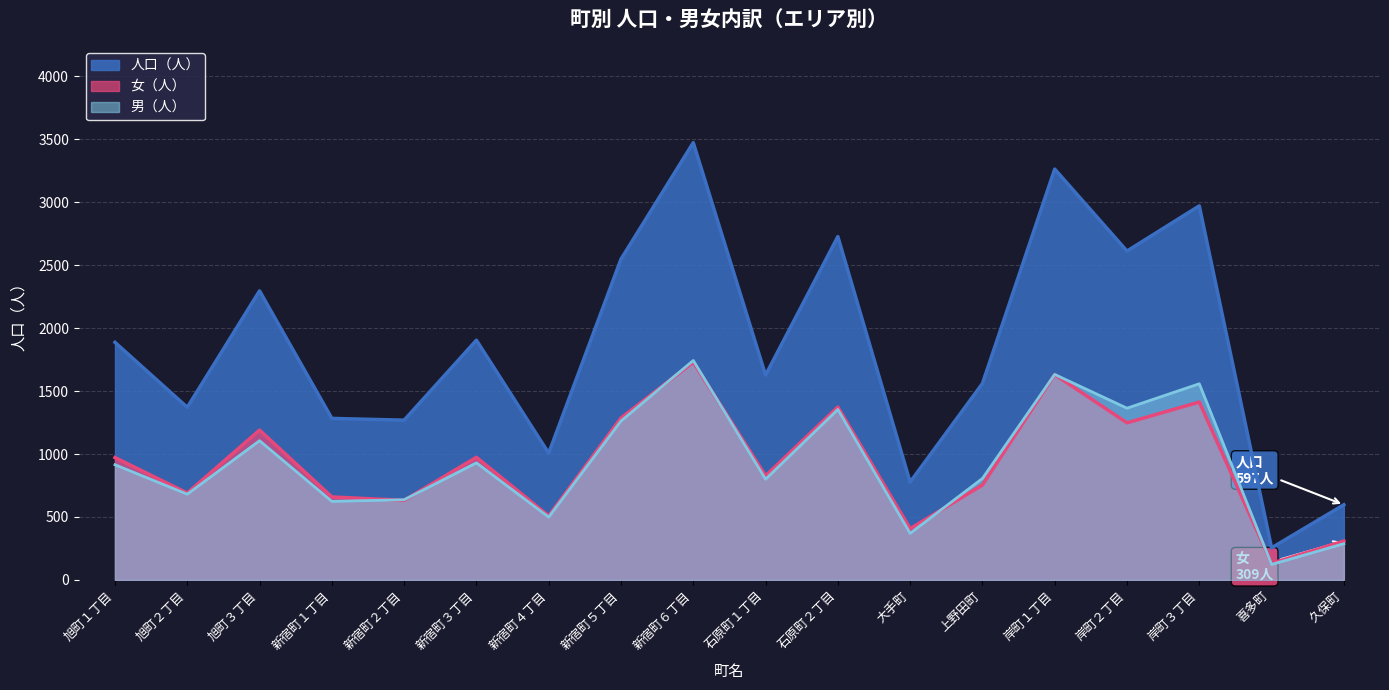

The value of 女（人） at 大手町 is 705. True or false?

False